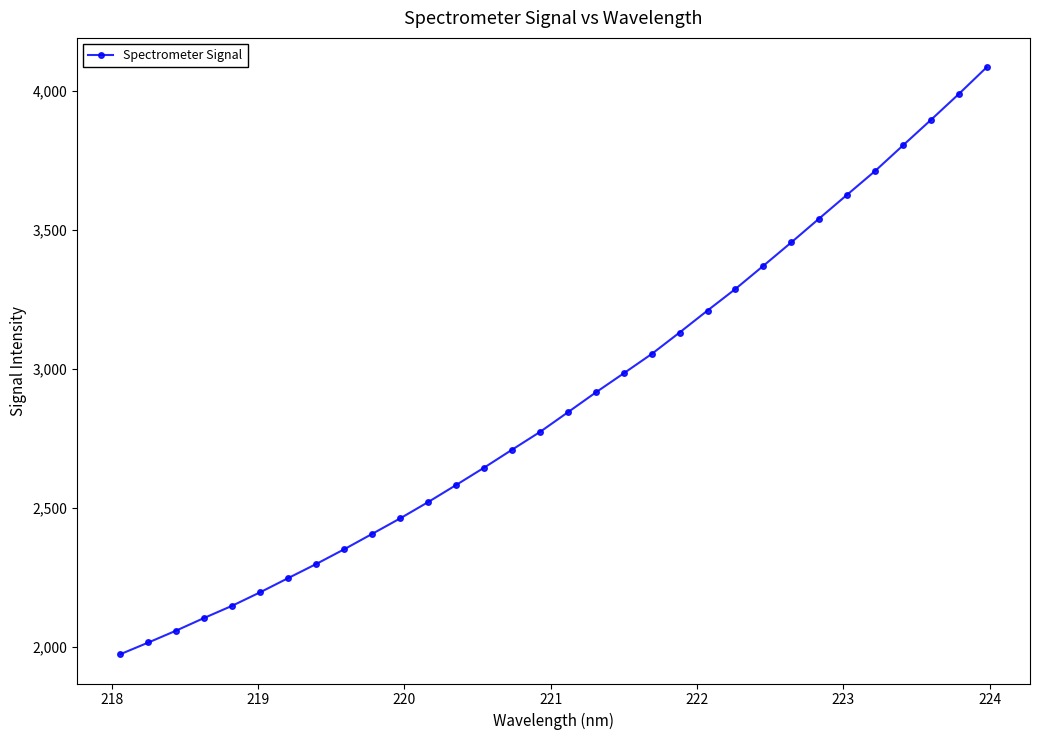

What is the difference between the maximum and second lowest values?

2070.4